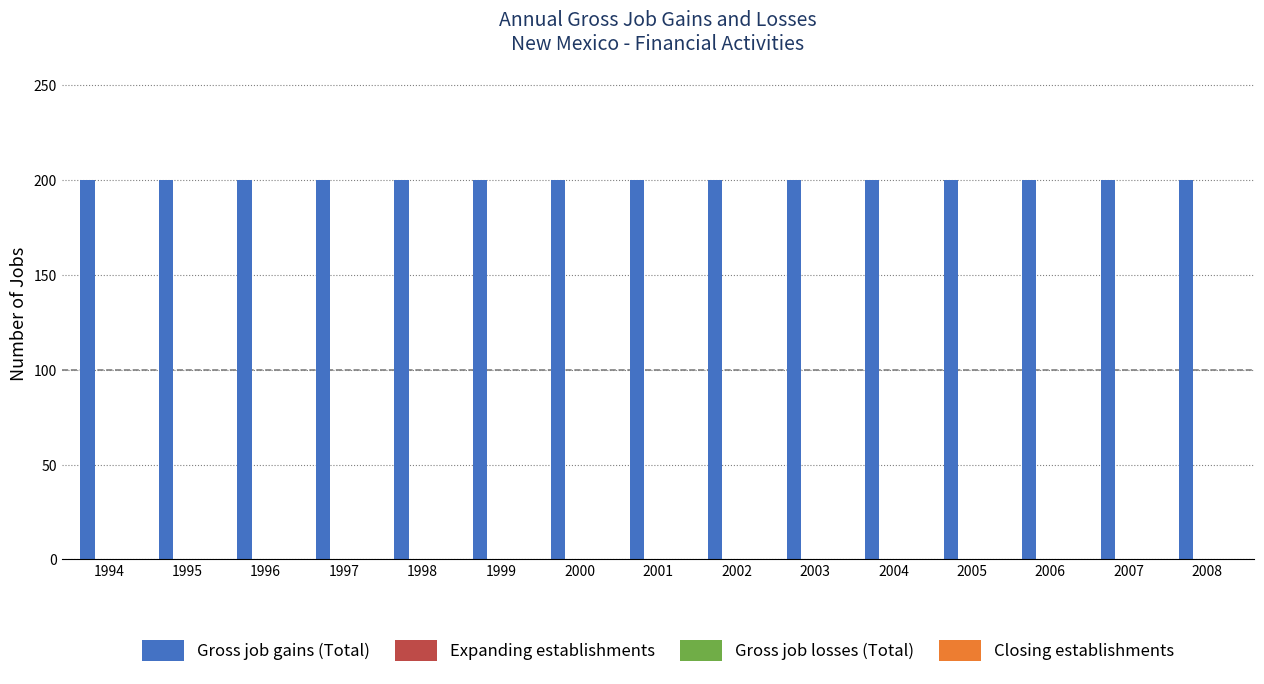

True or false: Gross job gains (Total) has a value of 292 at 2002.

False